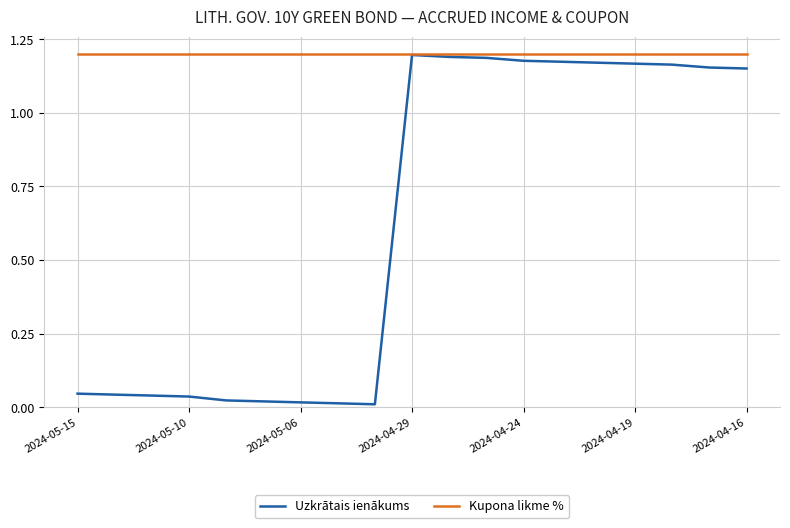

List the series in order of their overall mean, highest first.

Kupona likme %, Uzkrātais ienākums